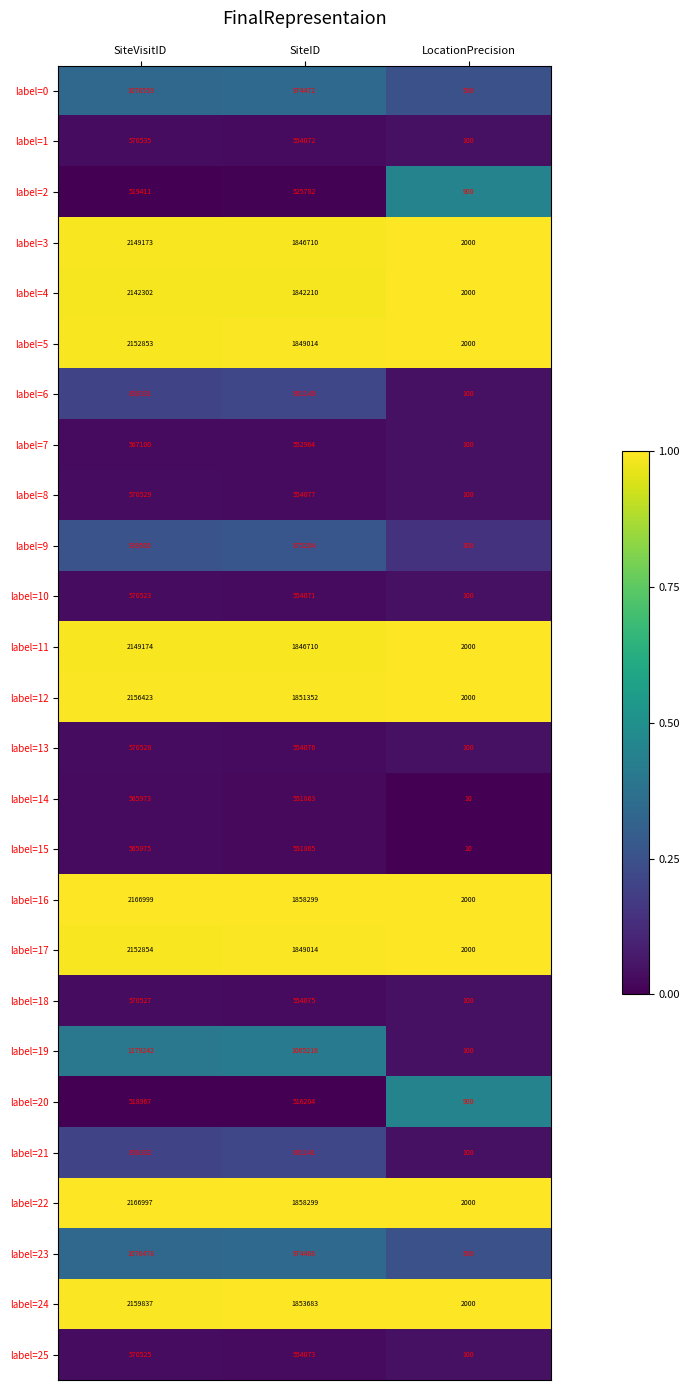

Rank the series by their maximum value, from lowest to highest.

label=20, label=2, label=14, label=15, label=7, label=10, label=25, label=18, label=13, label=8, label=1, label=6, label=21, label=9, label=23, label=0, label=19, label=4, label=3, label=11, label=5, label=17, label=12, label=24, label=22, label=16